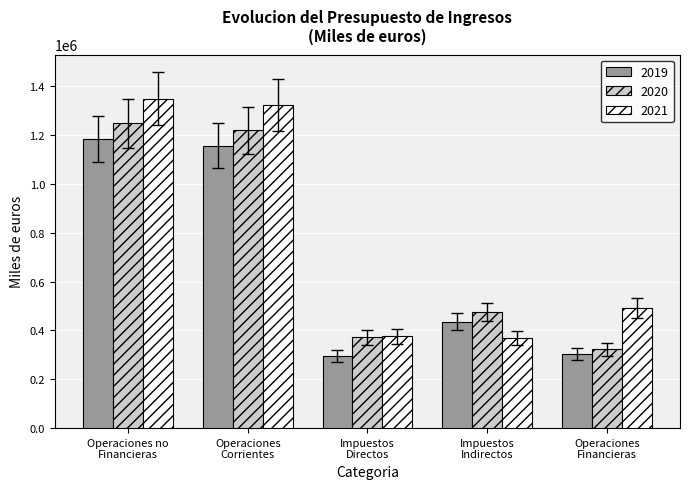

What is the difference between the 2021 values at Impuestos
Indirectos and Operaciones
Financieras?

121858.9